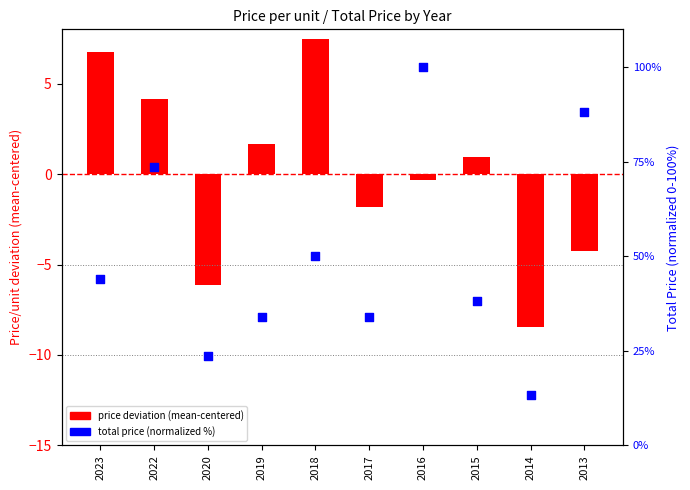

Which has a higher value, 2018 or 2015?

2018